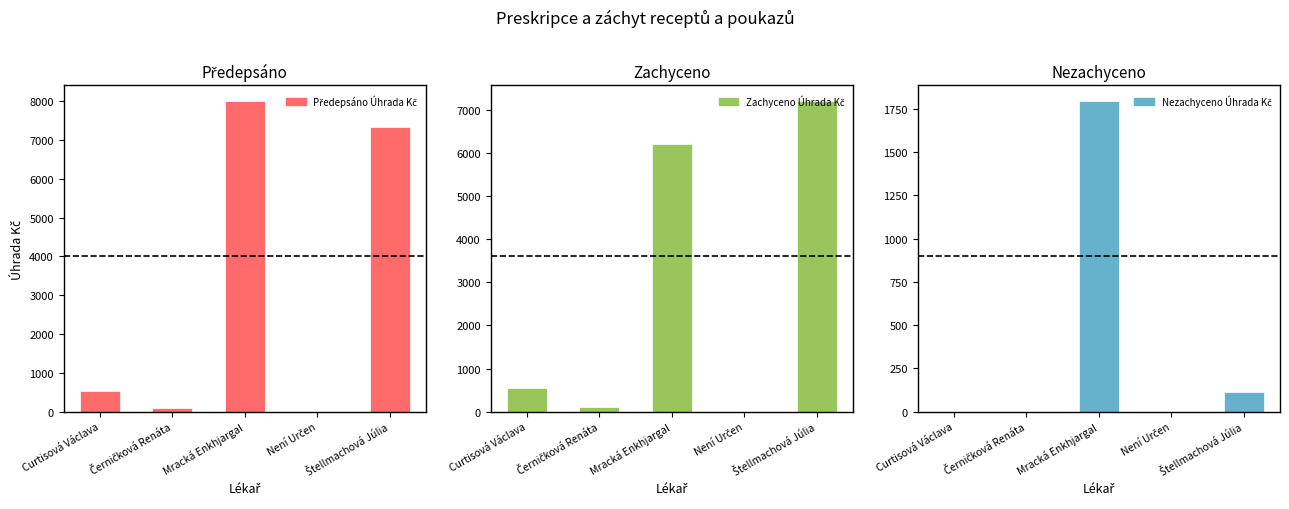

What is the label of the 3rd bar from the left?

Mracká Enkhjargal